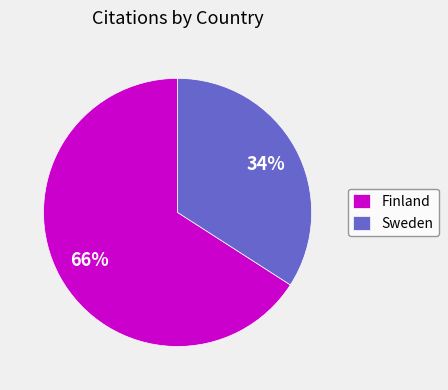

What percentage is the Finland slice, to the nearest percent?

66%